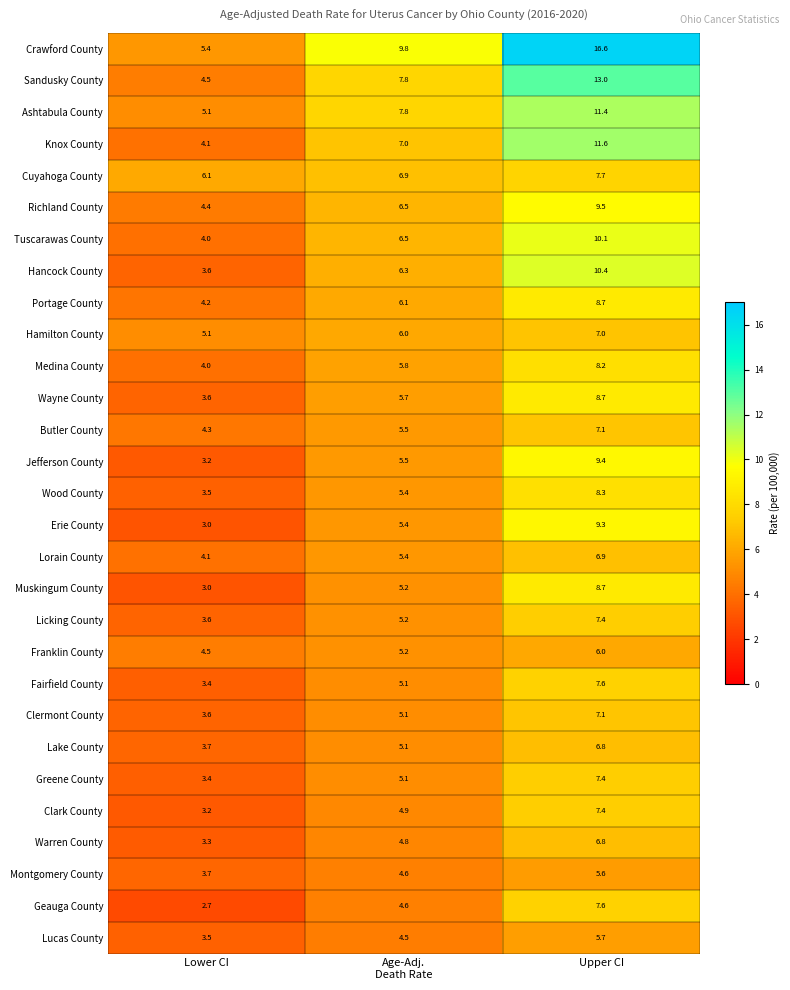

What is the sum of all Lucas County values?

13.7